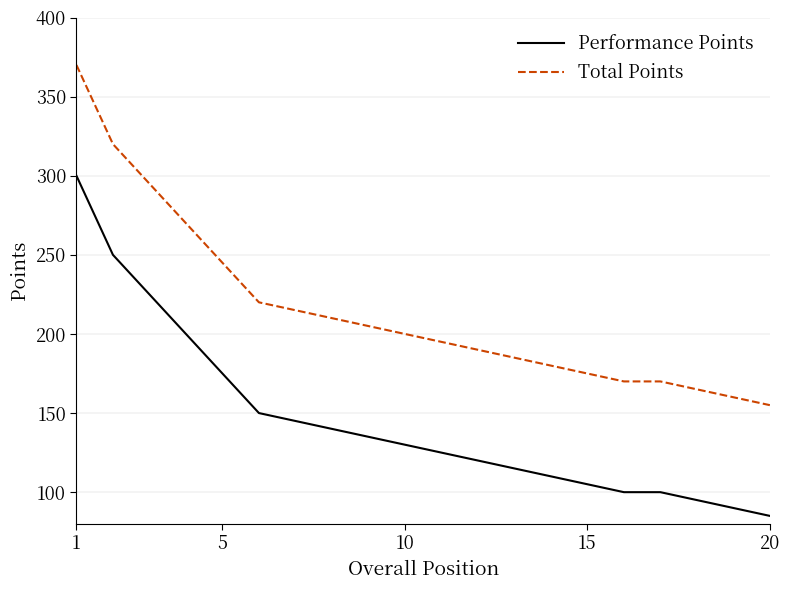

True or false: Total Points and Performance Points cross at least once.

False